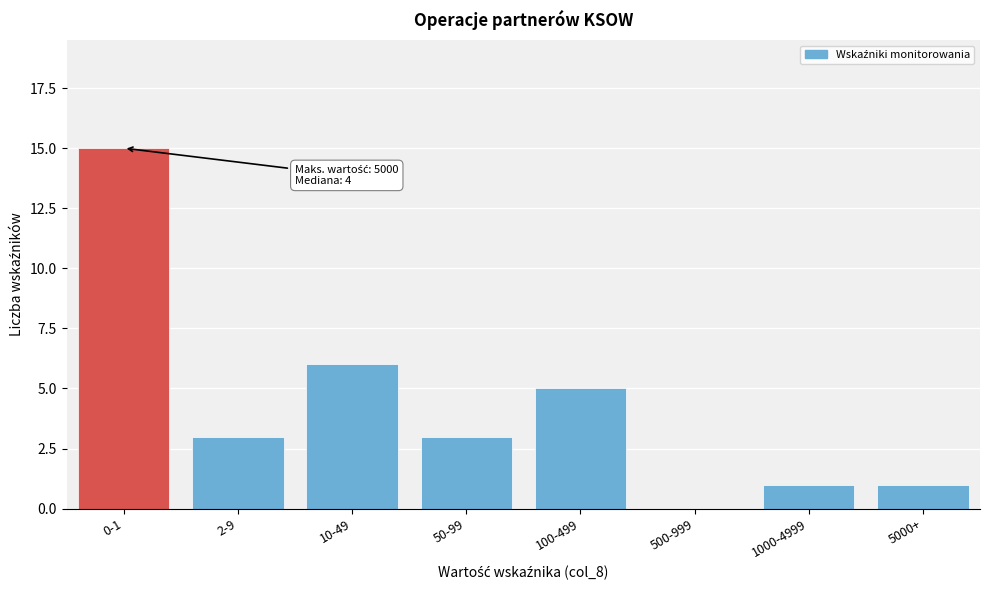

Reading right to left, what are all the values shown in this chart?

5000+=1	1000-4999=1	500-999=0	100-499=5	50-99=3	10-49=6	2-9=3	0-1=15